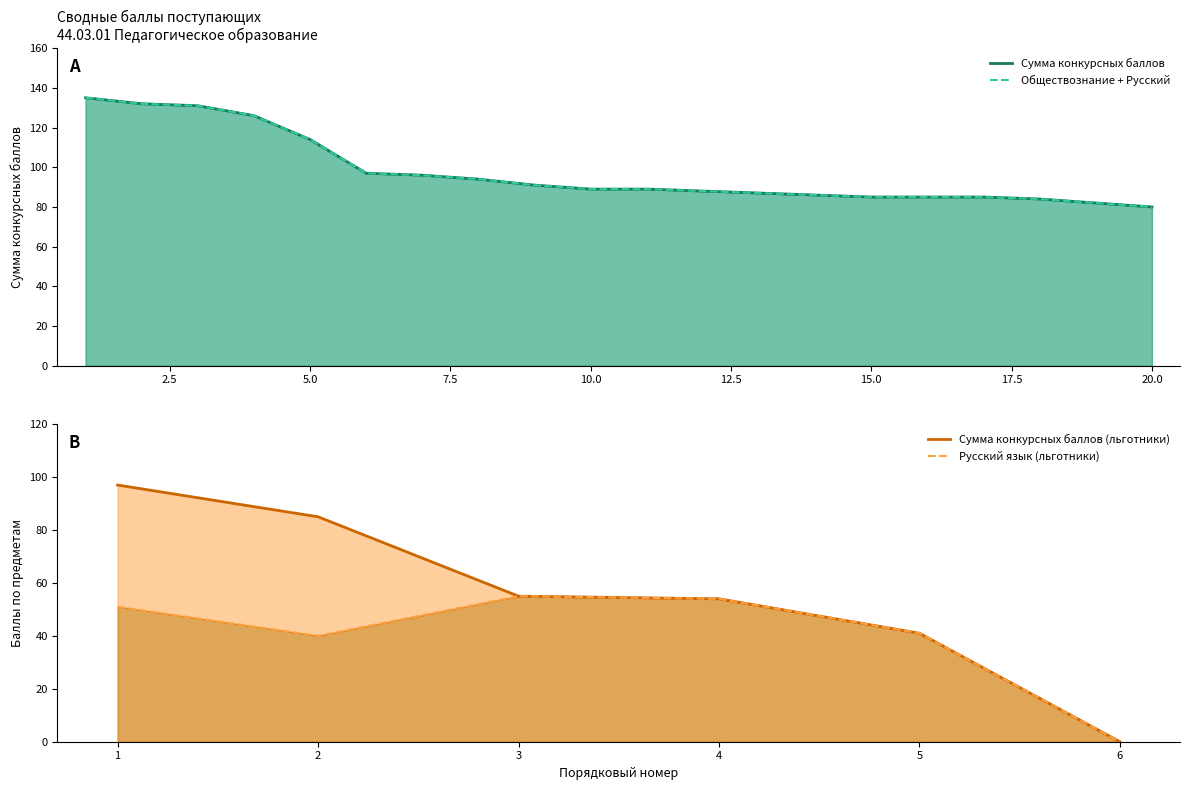

What is the total value across all series at 7?

192